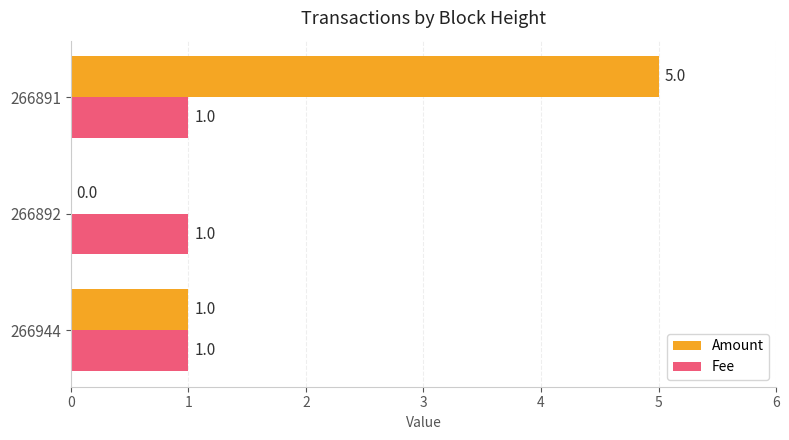

How many data points does each series have?

3